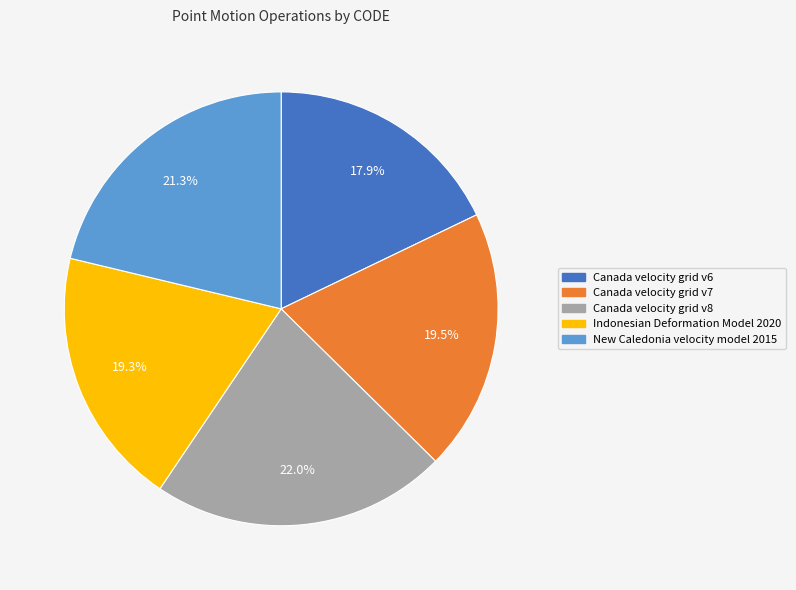

Is the sum of New Caledonia velocity model 2015 and Canada velocity grid v6 greater than half?

No